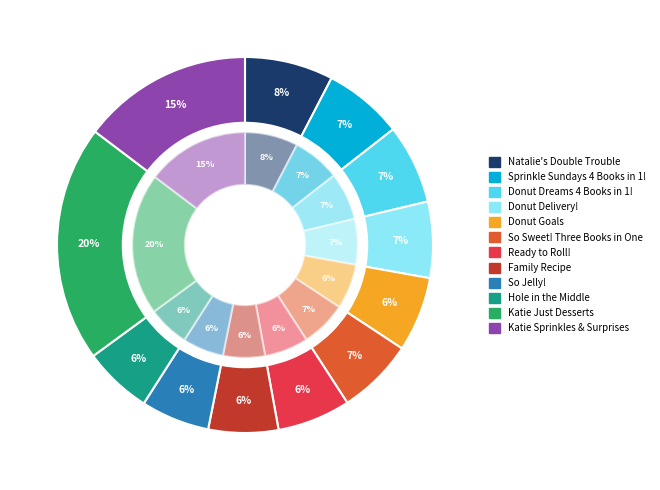

Combined, do Sprinkle Sundays 4 Books in 1! and Donut Delivery! account for over 50%?

No